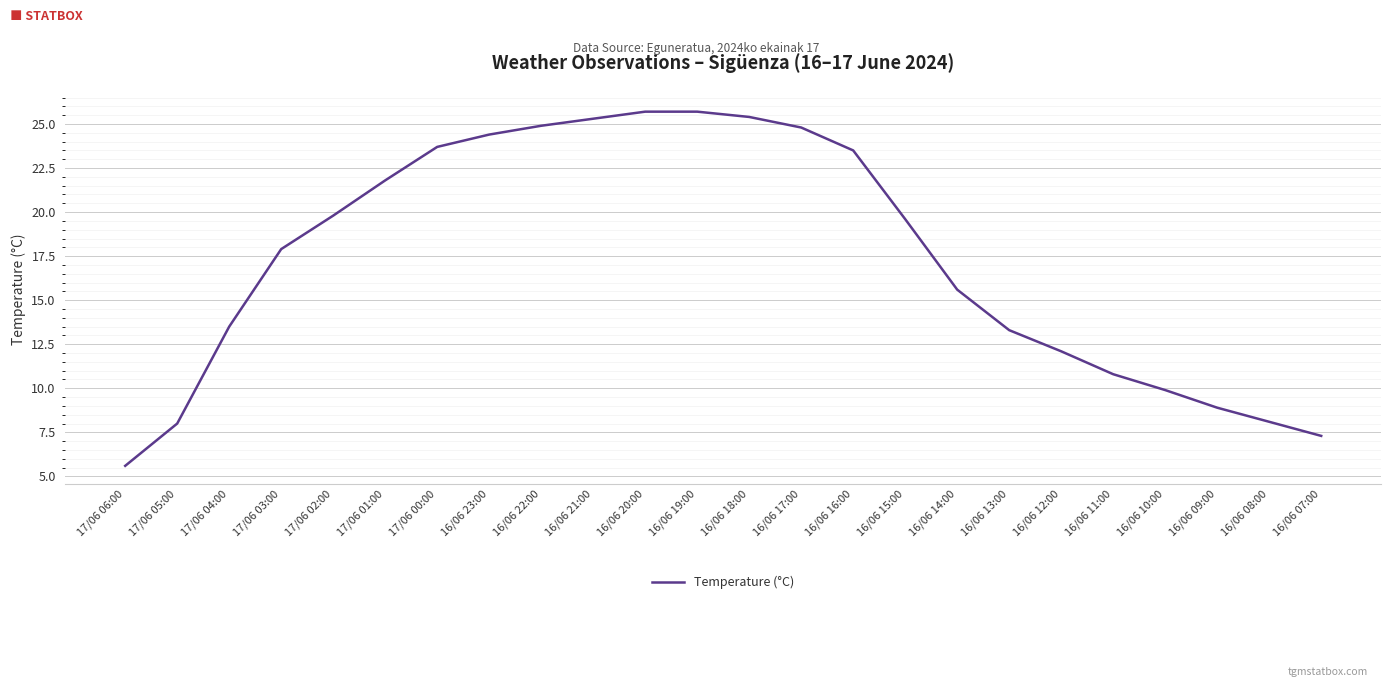

What position from the left is 17/06 05:00?

2